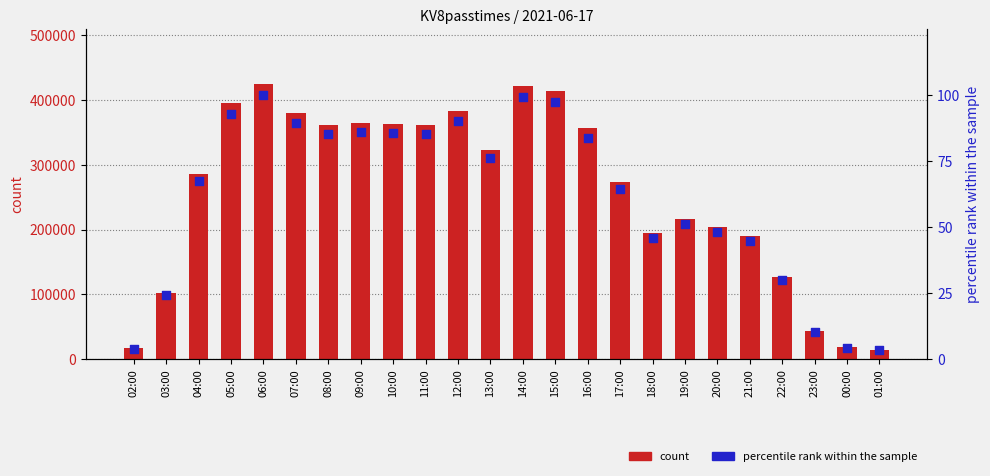

At how many categories does at least one series exceed 300348?

12